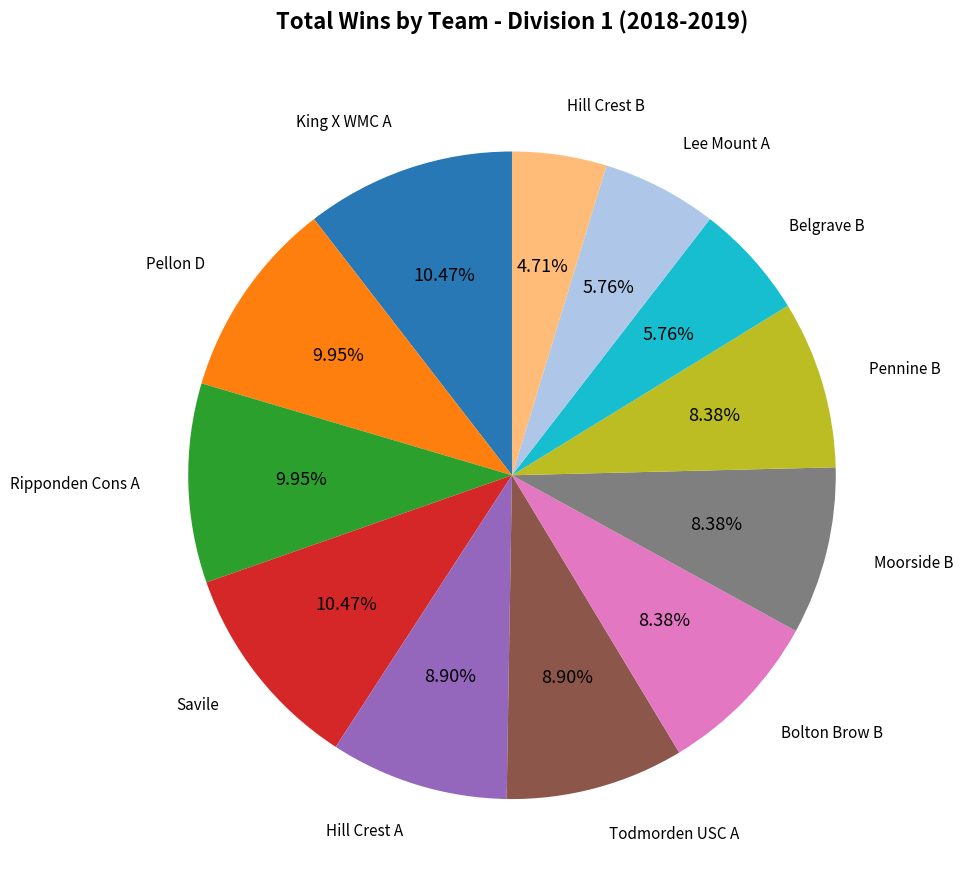

Does any single category account for the majority?

No